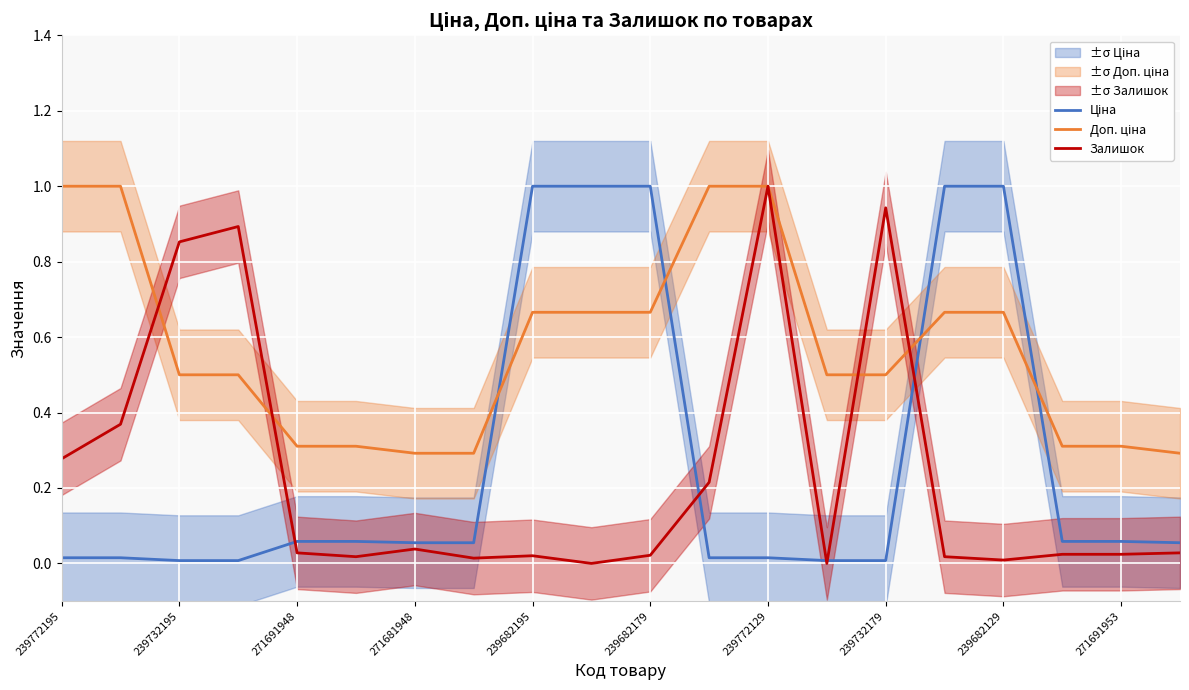

Reading left to right, transcribe all the data shown in this chart.

Ціна: 0.0	0.0	0.0	0.0	0.1	0.1	0.1	0.1	1.0	1.0	1.0	0.0	0.0	0.0	0.0	1.0	1.0	0.1	0.1	0.1
Доп. ціна: 1.0	1.0	0.5	0.5	0.3	0.3	0.3	0.3	0.7	0.7	0.7	1.0	1.0	0.5	0.5	0.7	0.7	0.3	0.3	0.3
Залишок: 0.3	0.4	0.9	0.9	0.0	0.0	0.0	0.0	0.0	0.0	0.0	0.2	1.0	0.0	0.9	0.0	0.0	0.0	0.0	0.0